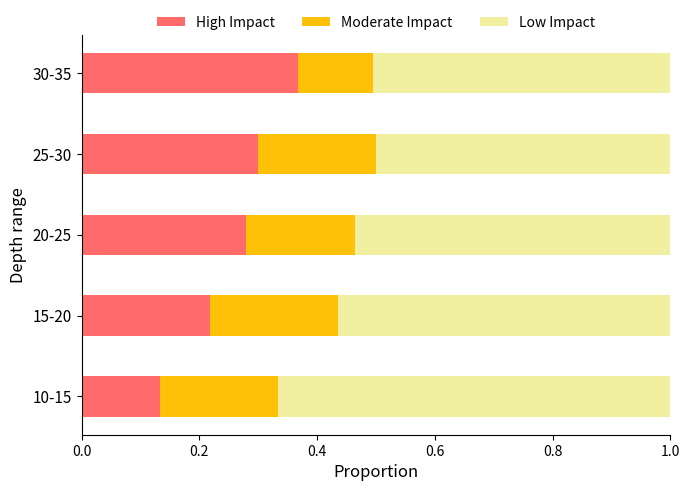

Count the number of categories in the chart.

5